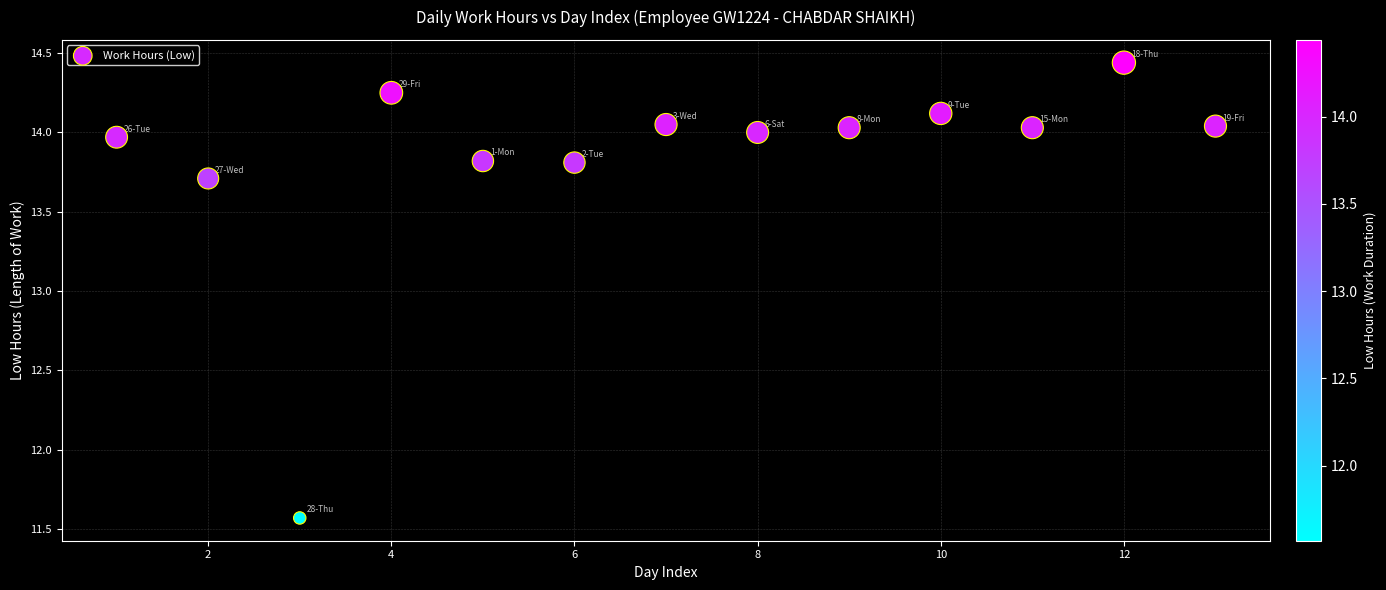

What is the range of X values (max minus min)?

12.0